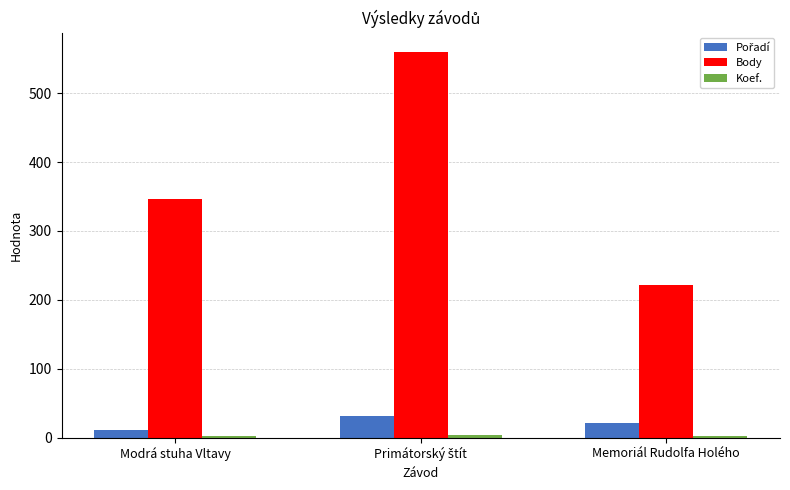

Which series has the largest total across all categories?

Body